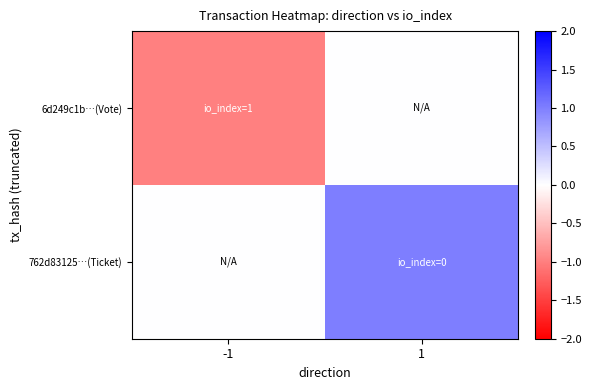

At 1, list the series in order from smallest to largest.

6d249c1b…(Vote), 762d83125…(Ticket)